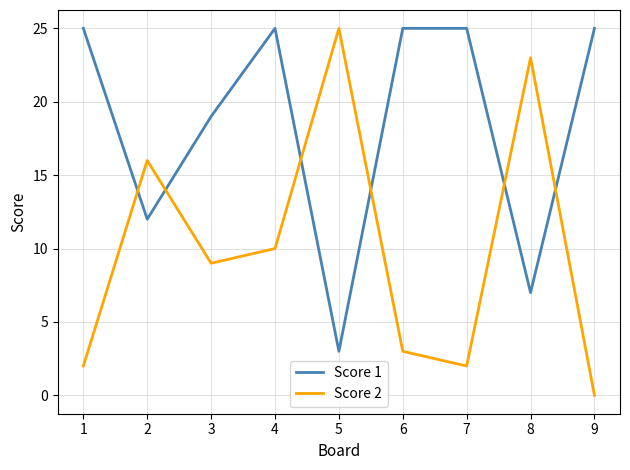

What is the total value across all series at 8?

30